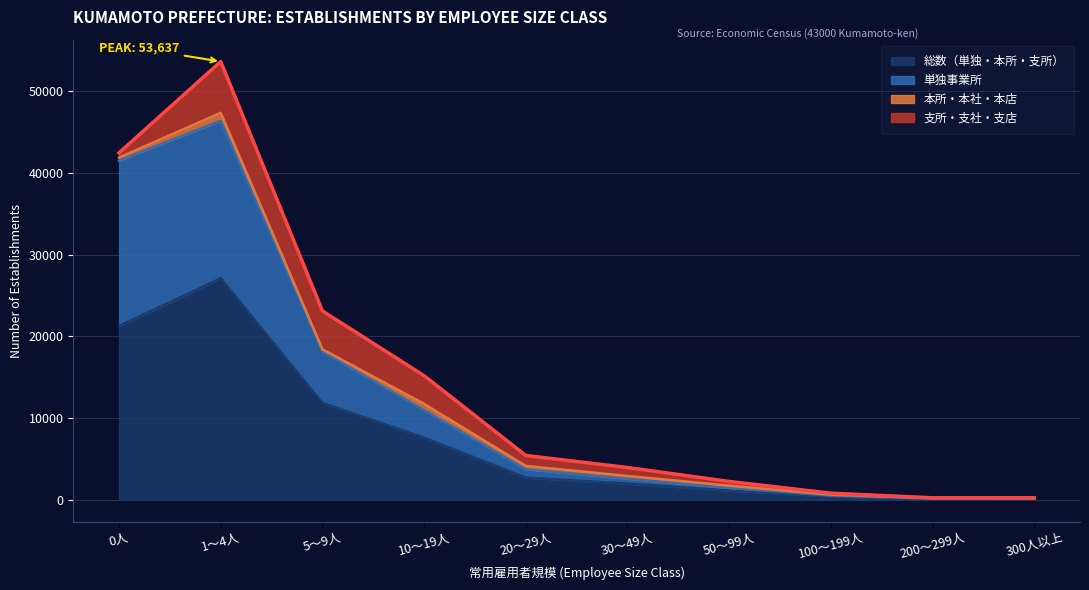

At which category is the sum across all series the highest?

1～4人